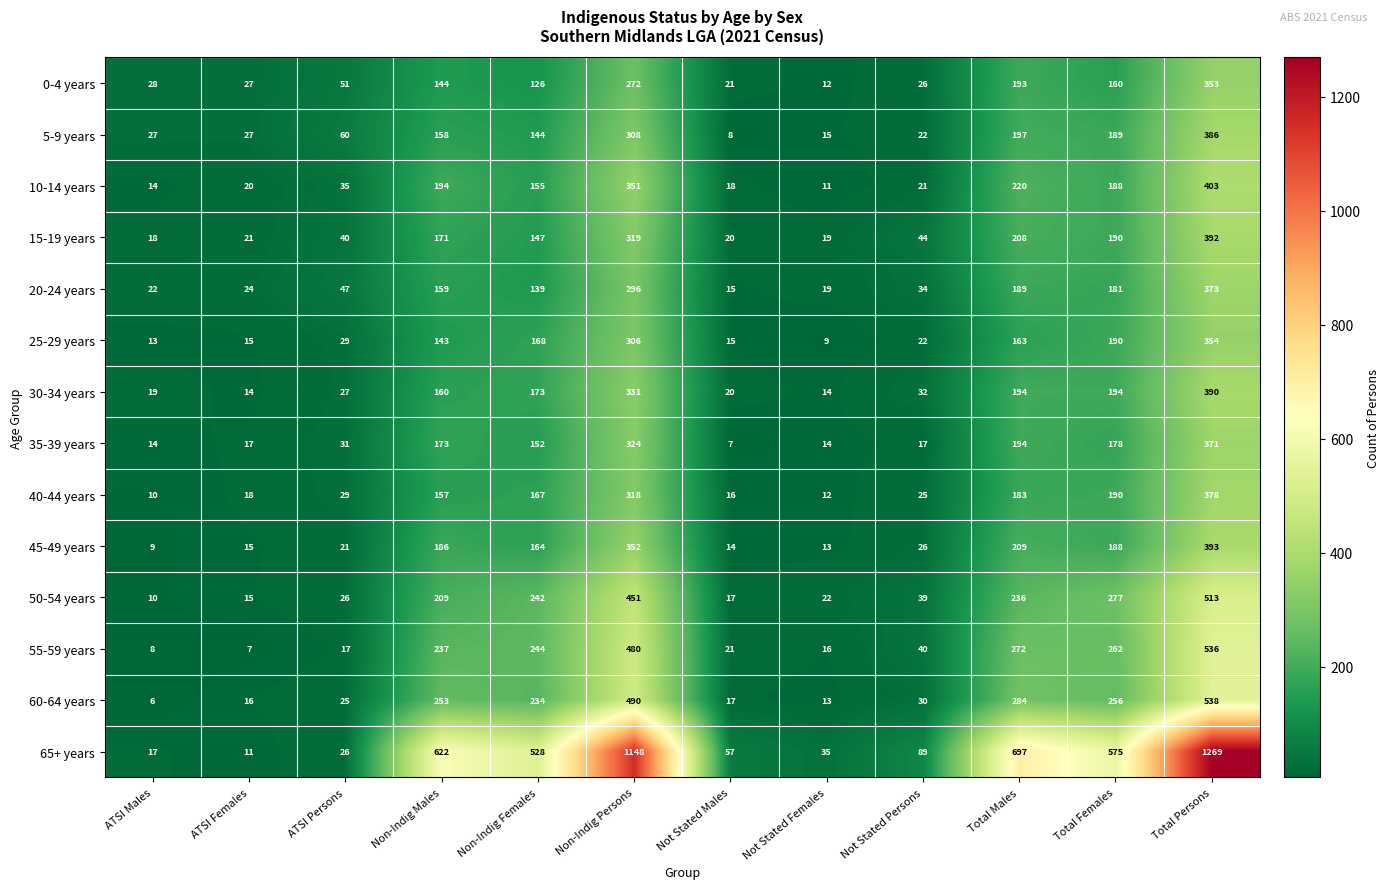

How many distinct data groups are displayed?

14